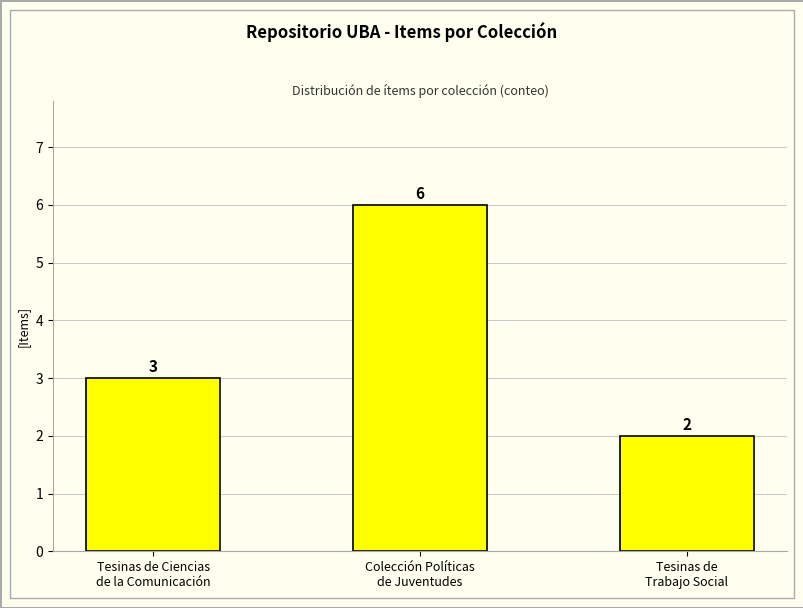

True or false: the data shows 6 at Colección Políticas
de Juventudes.

True